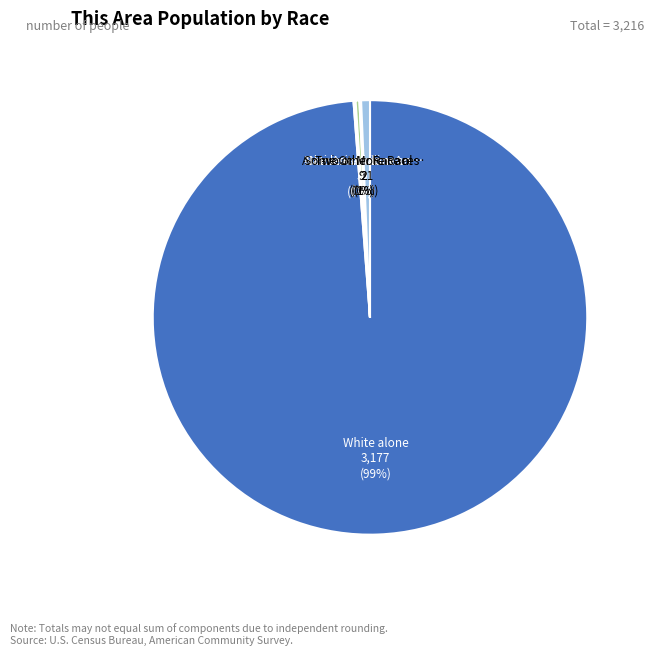

To the nearest percent, what is the average slice percentage?

14%